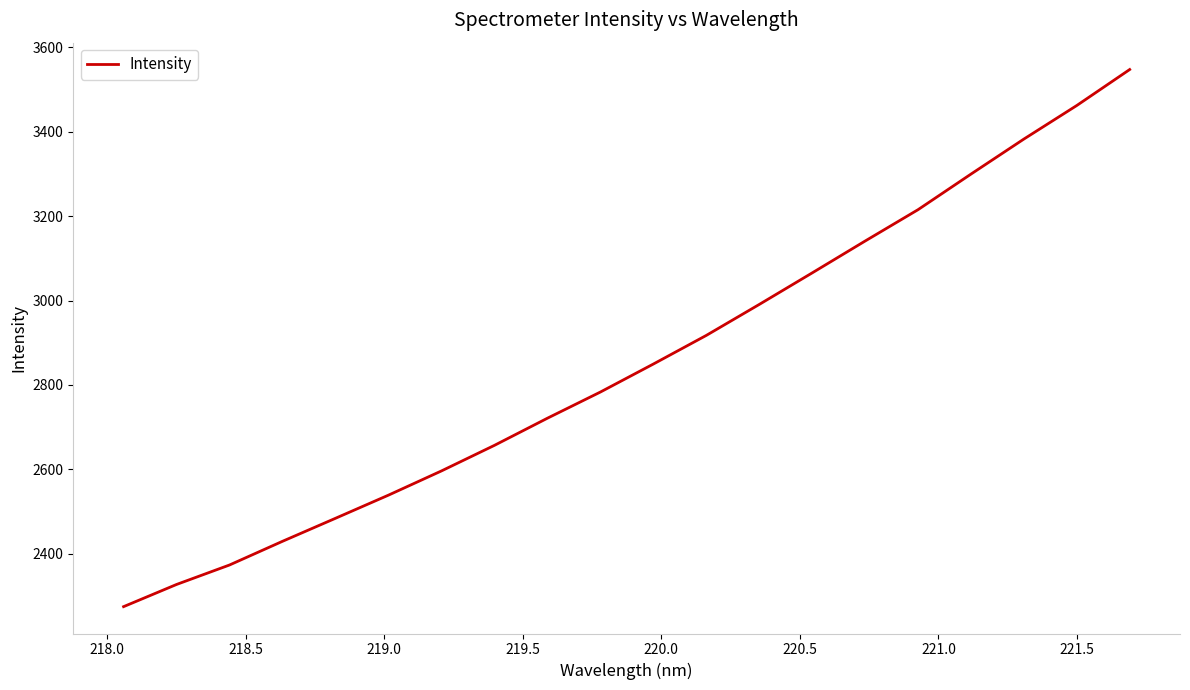

What is the greatest value displayed?

3547.4